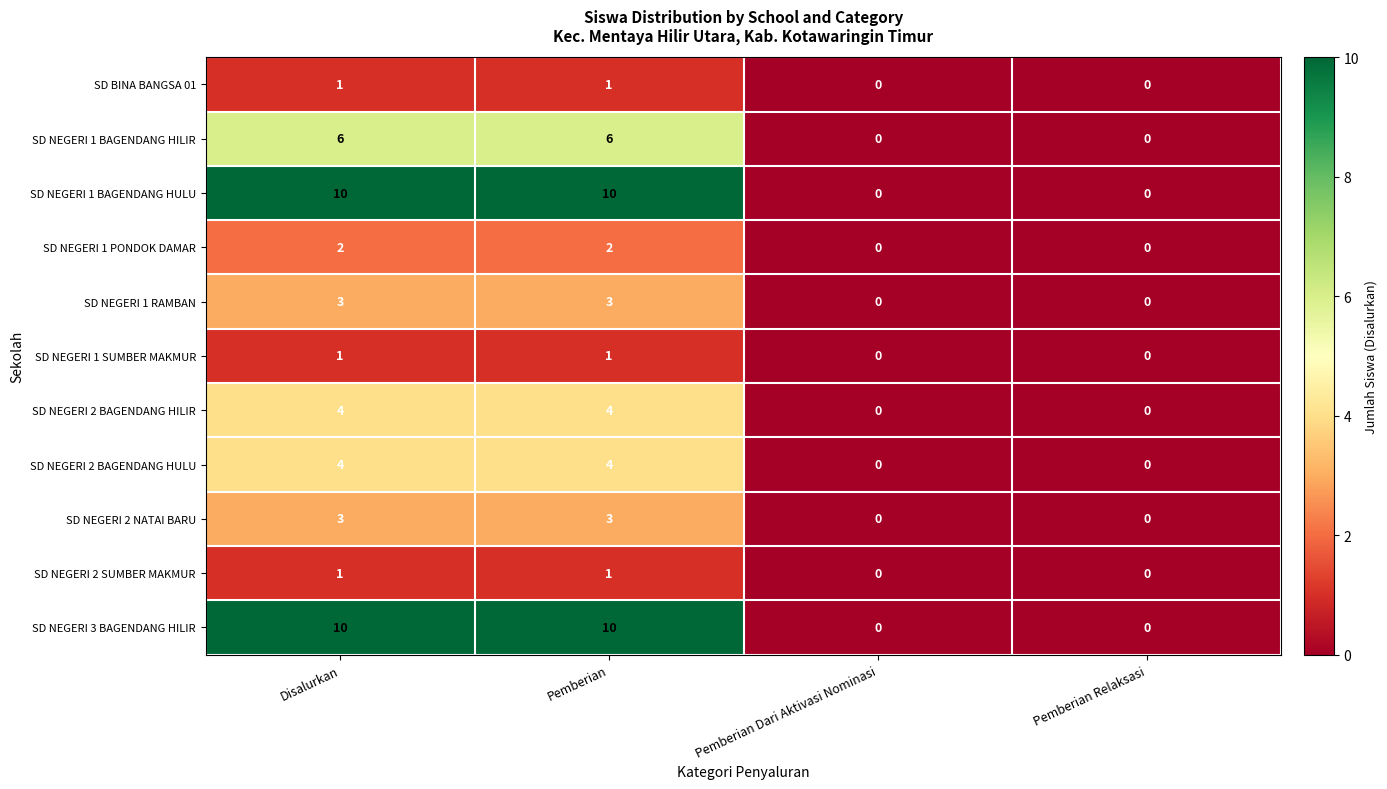

How many values in SD NEGERI 2 NATAI BARU are above zero?

2